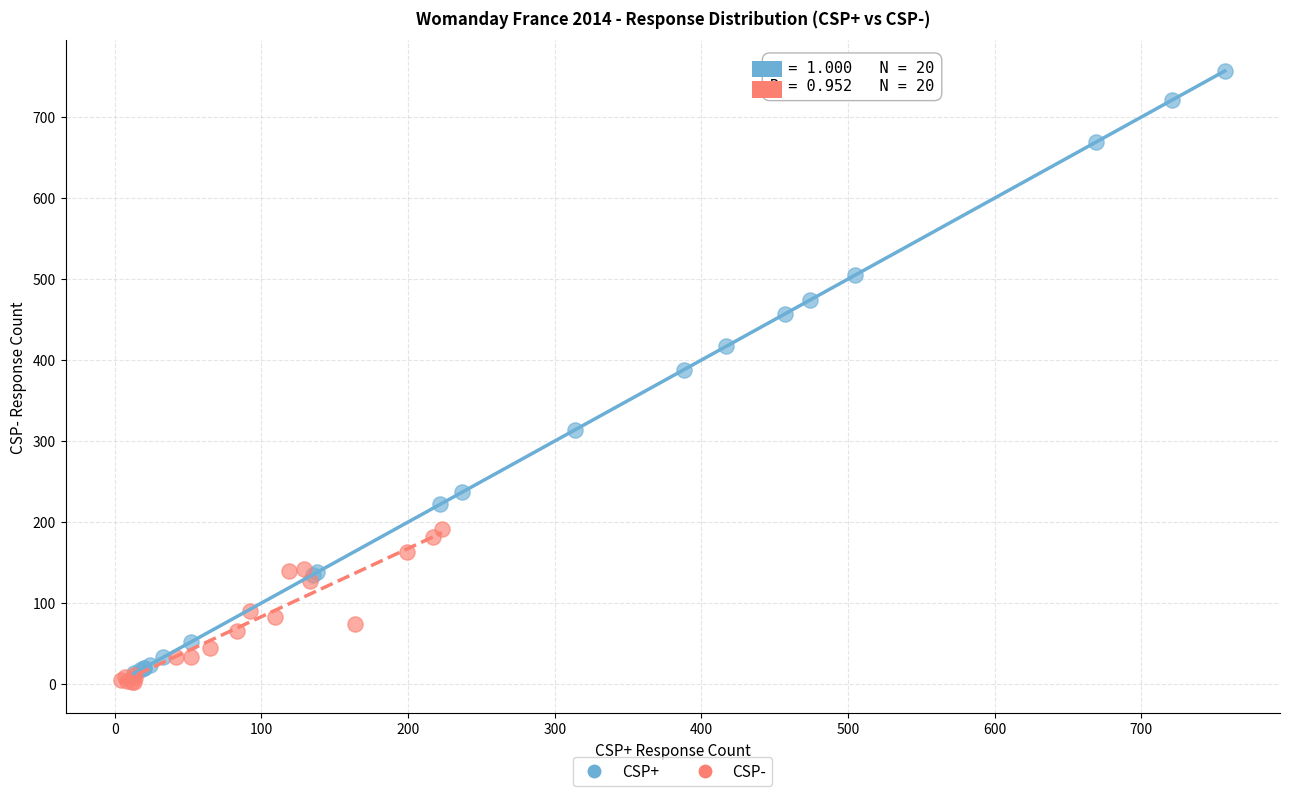

Which series has the widest spread of Y values?

CSP+